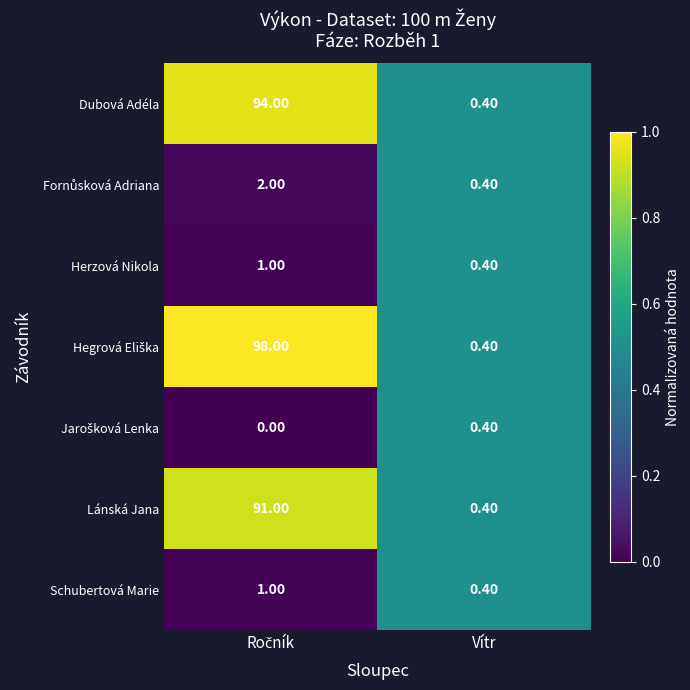

What is the average value of the Herzová Nikola series?

0.7